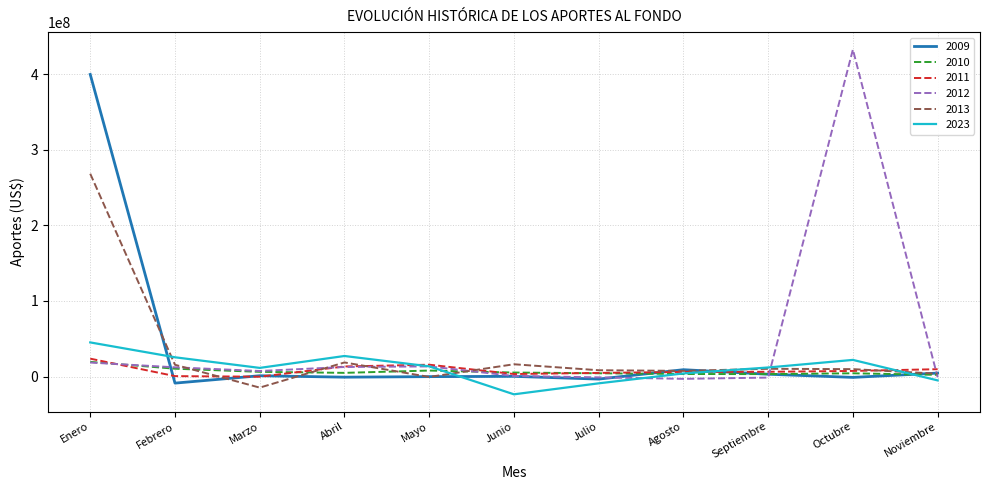

Which category has the highest value in the 2013 series?

Enero